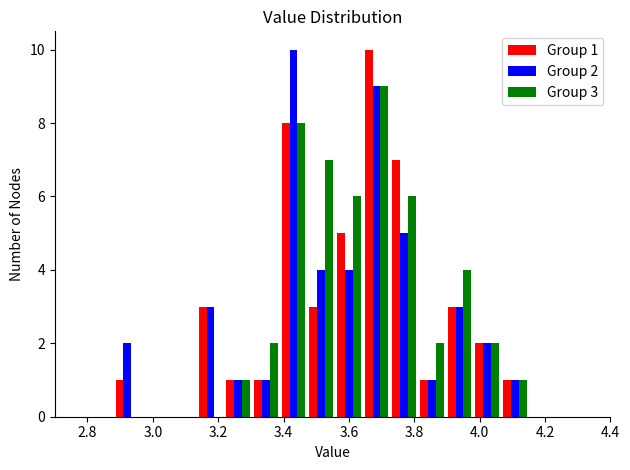

In the Group 1 series, which range on the x-axis has the tallest bar?

3.64 to 3.72